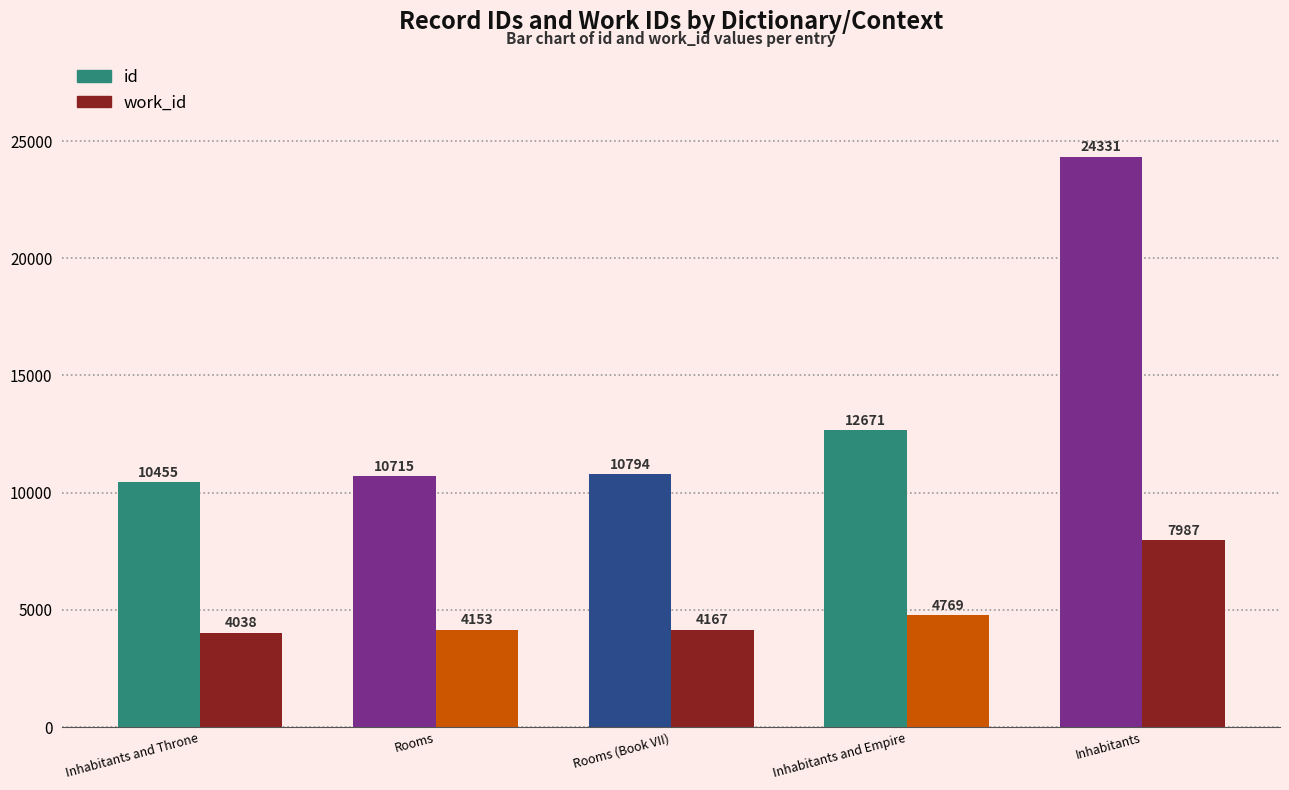

The value of work_id at Rooms (Book VII) is 4167. True or false?

True